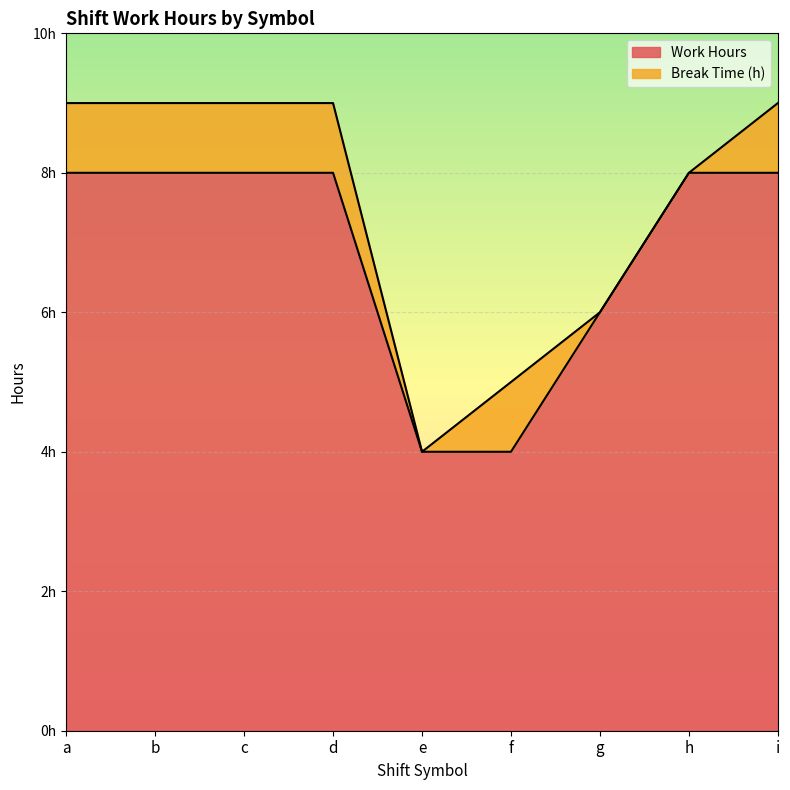

What is the ratio of the value at i to the value at d?

1.0